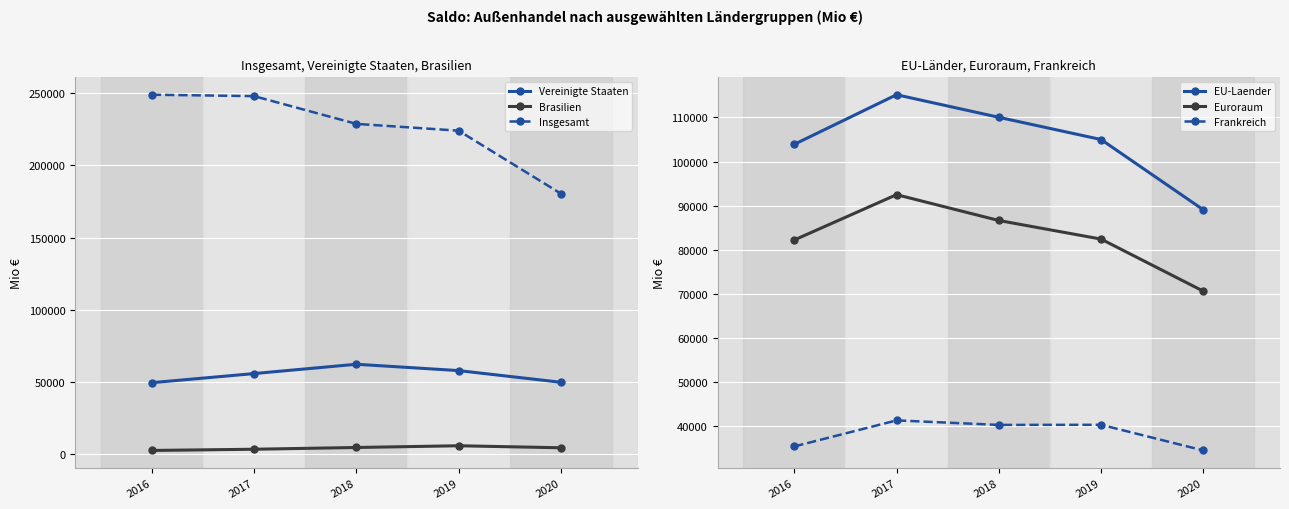

The Vereinigte Staaten series shows 78493 at 2019. True or false?

False